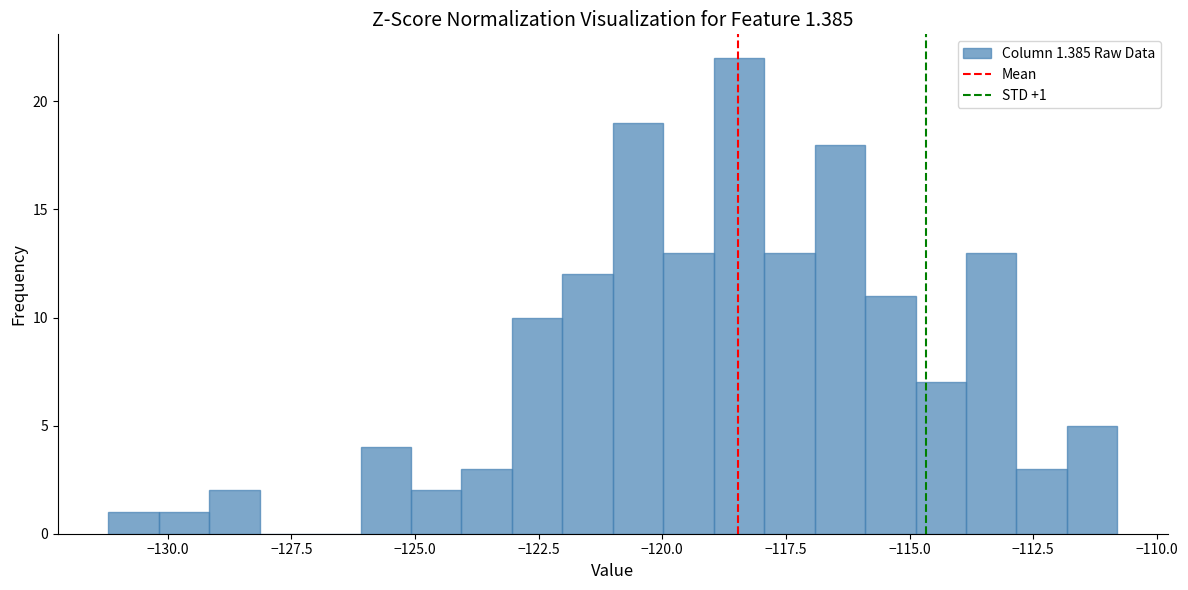

Read against the x-axis, roughly where is the centre of the tallest bar?

-118.5